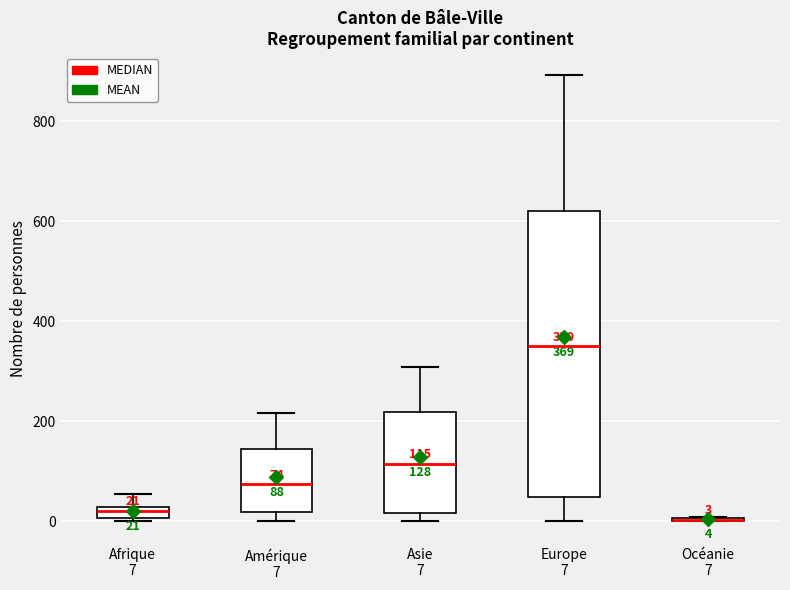

Comparing the boxes themselves (not the whiskers), which one is the tallest?

Europe 7